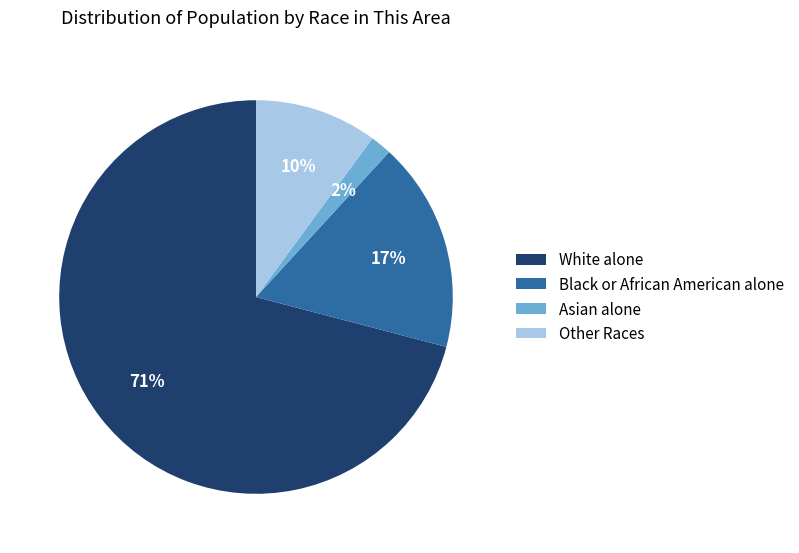

Is it true that White alone is 56% of the pie?

False